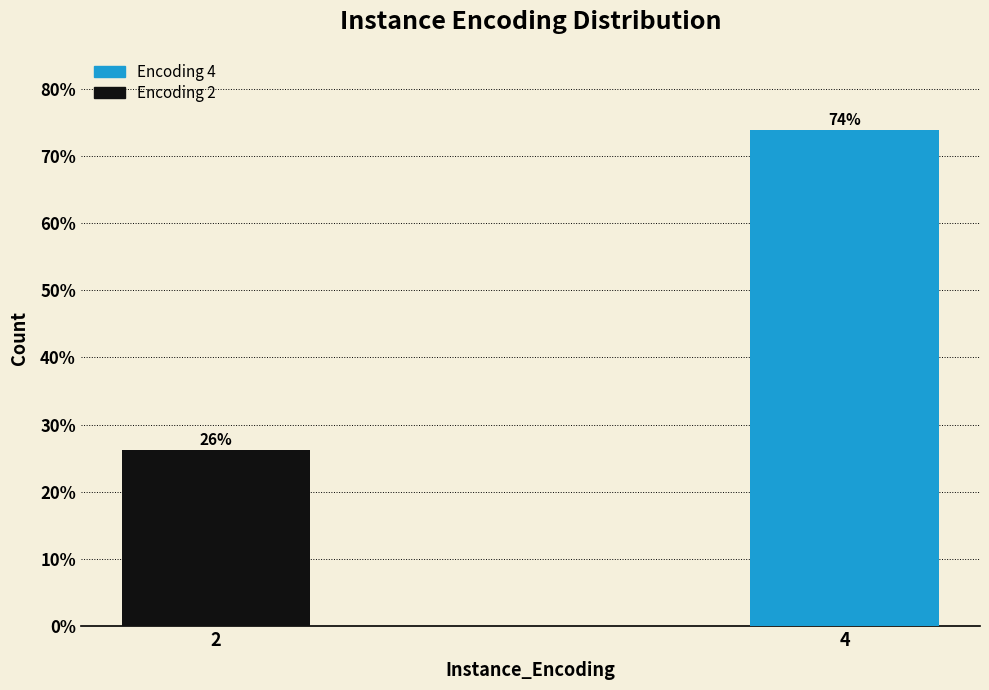

Are the bars horizontal?

No